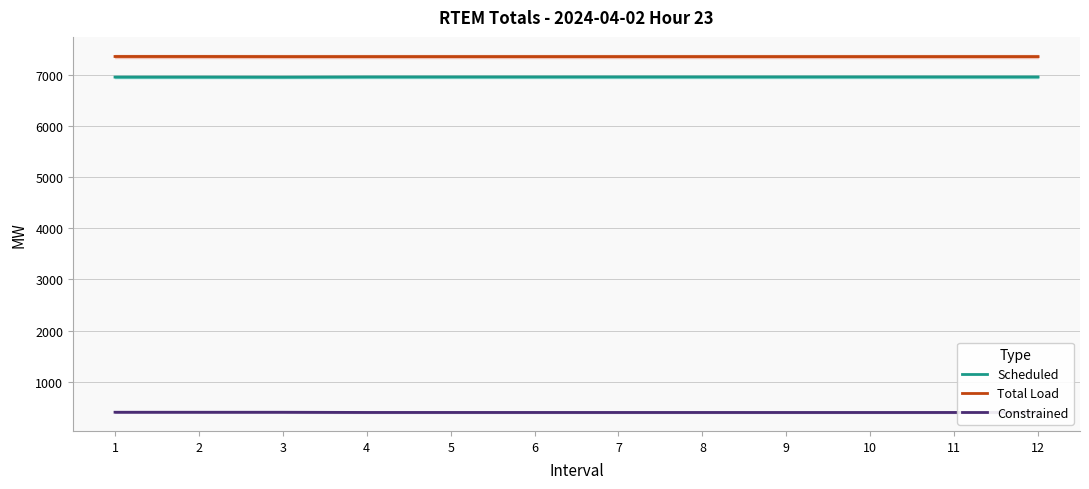

Which label corresponds to the largest value in the chart?

1